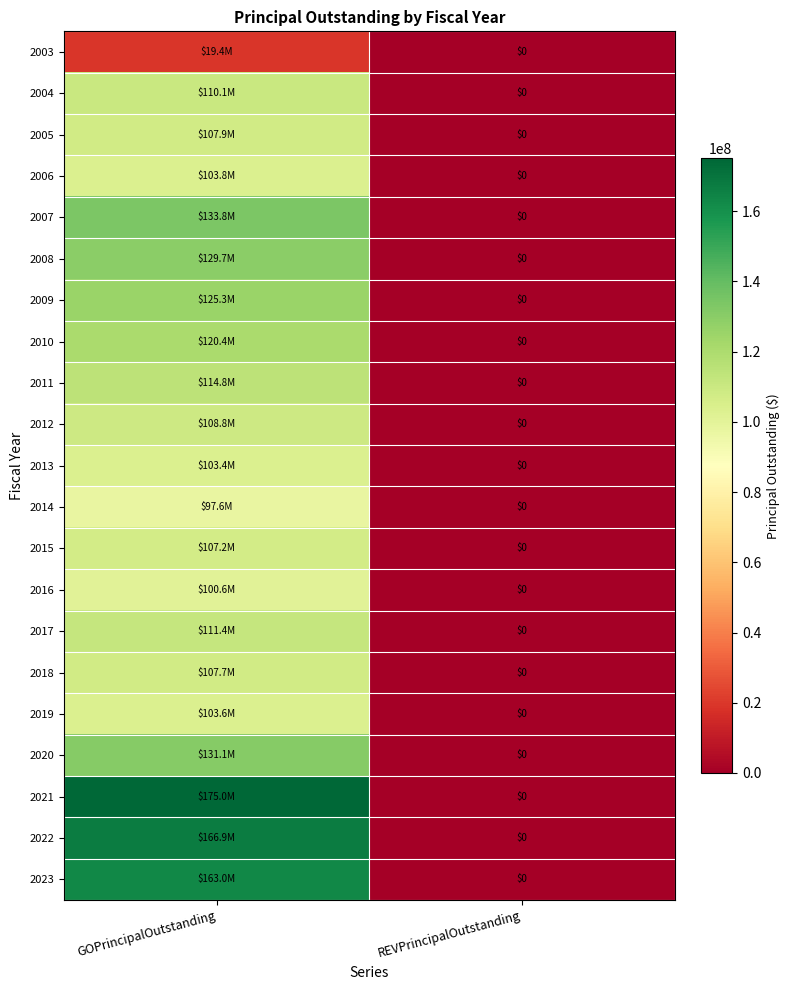

Rank the series at REVPrincipalOutstanding from lowest to highest value.

2003, 2004, 2005, 2006, 2007, 2008, 2009, 2010, 2011, 2012, 2013, 2014, 2015, 2016, 2017, 2018, 2019, 2020, 2021, 2022, 2023